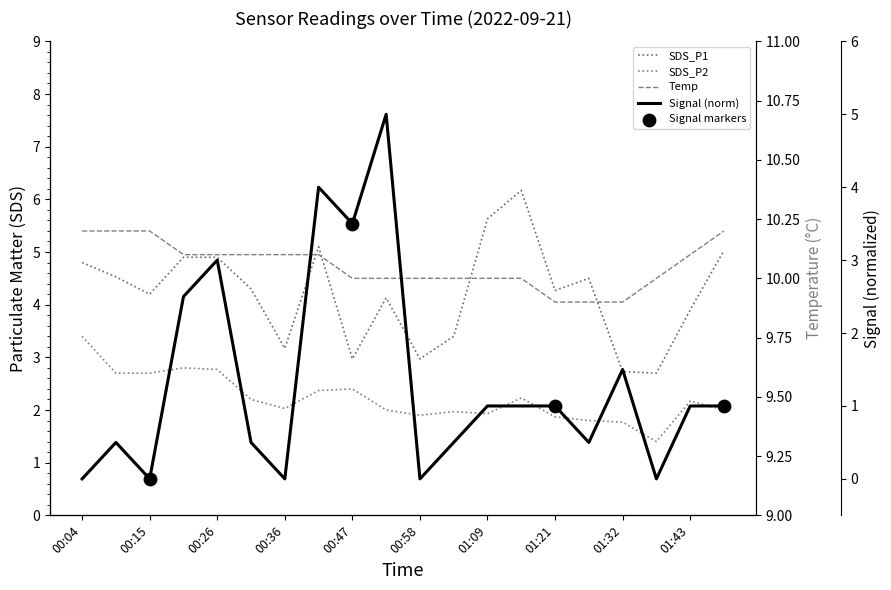

Which series has the largest Y range (max minus min)?

Signal